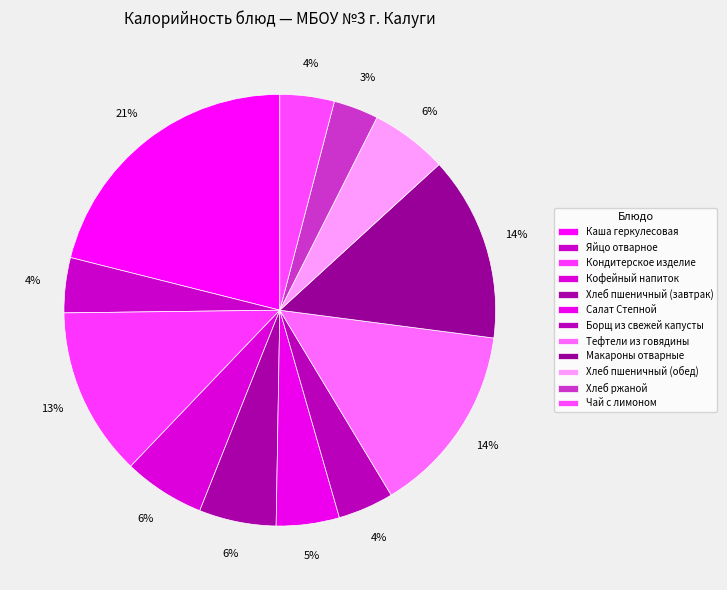

Is there any slice that represents more than half of the pie?

No